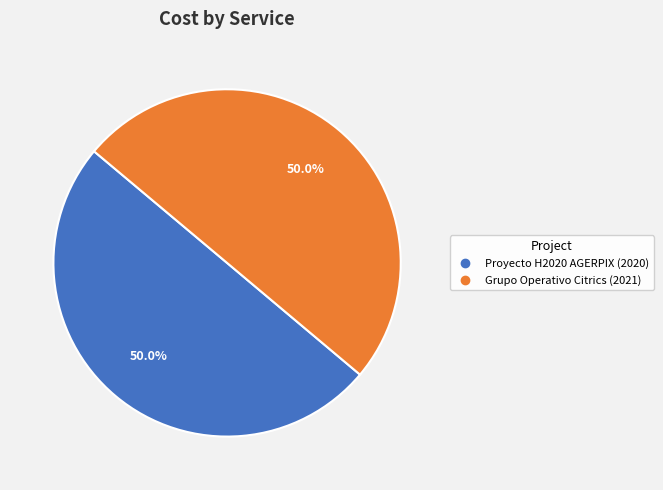

Is the sum of Grupo Operativo Citrics and Proyecto H2020 AGERPIX greater than half?

Yes